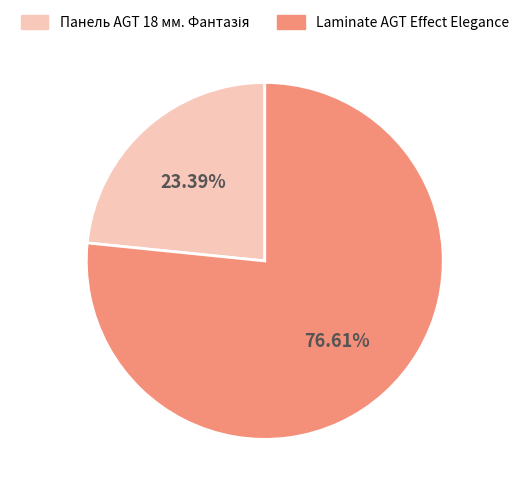

Is there any slice that represents more than half of the pie?

Yes